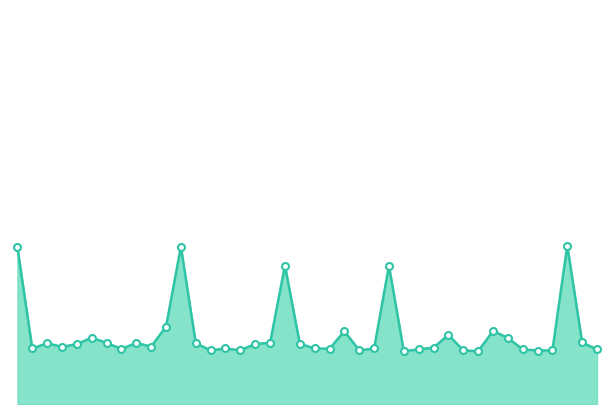

Is this an area chart (filled region under the line)?

Yes